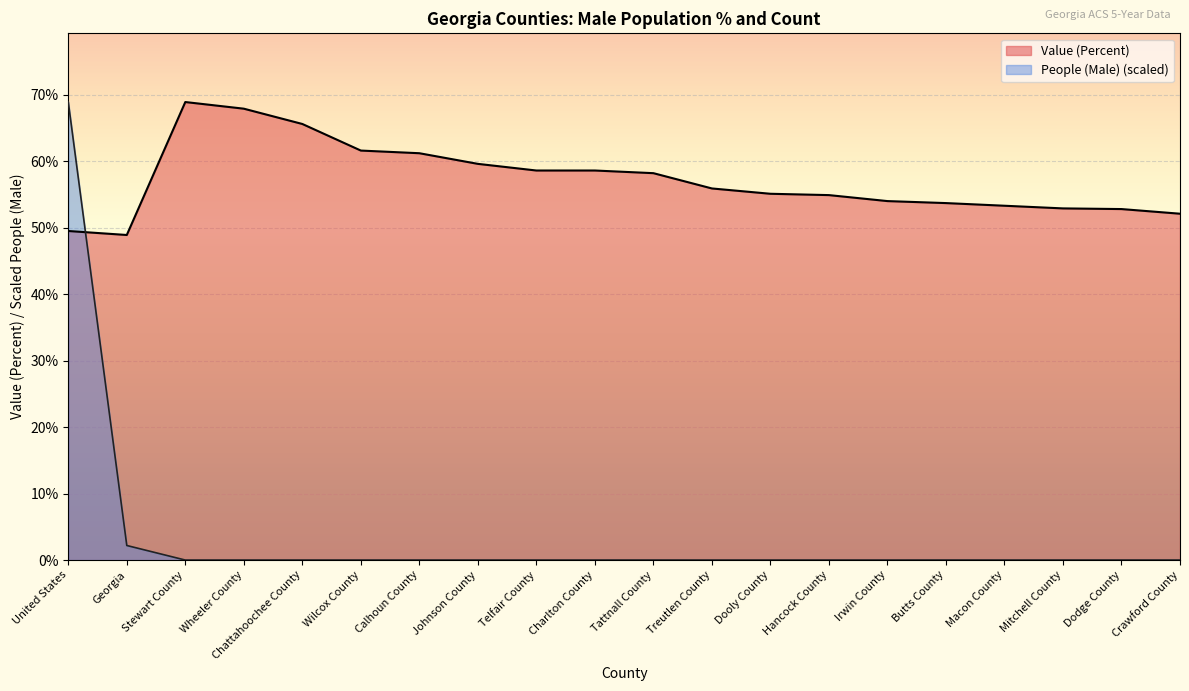

Where does the Value (Percent) series first go above 55?

Stewart County